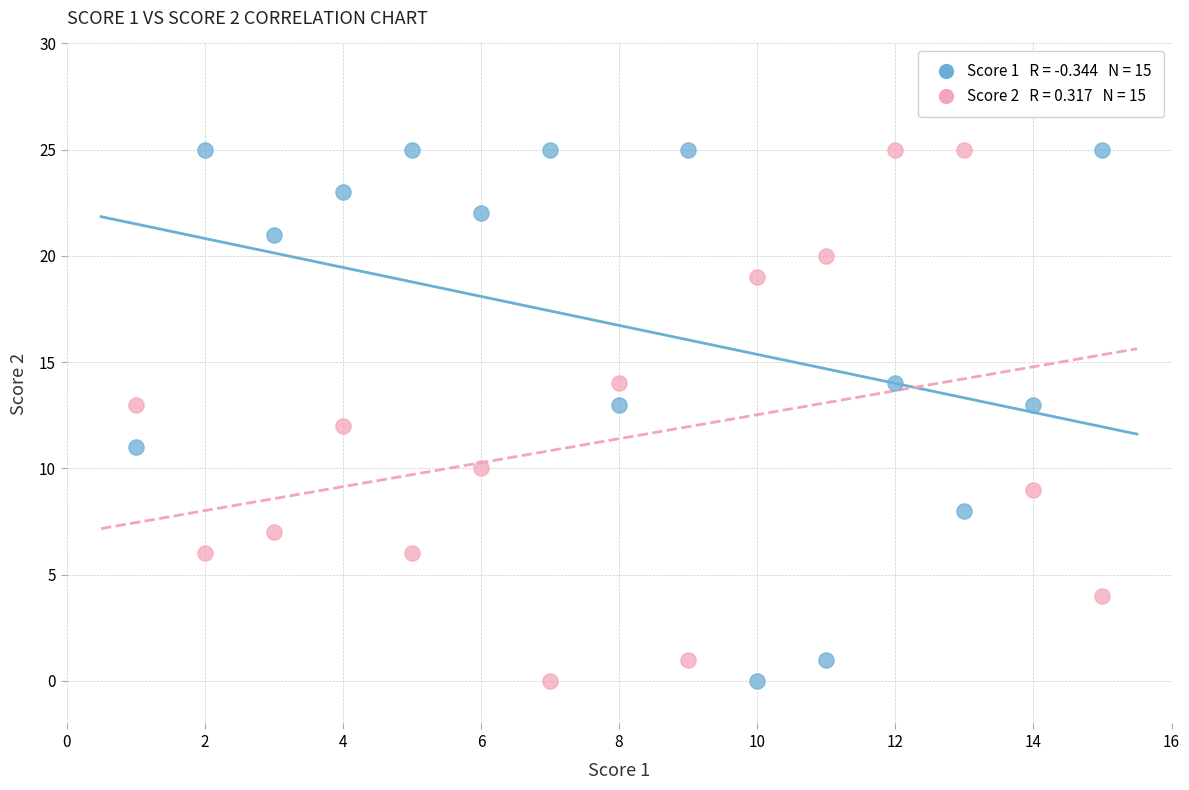

Across all data points, what is the range of X values (max minus min)?

14